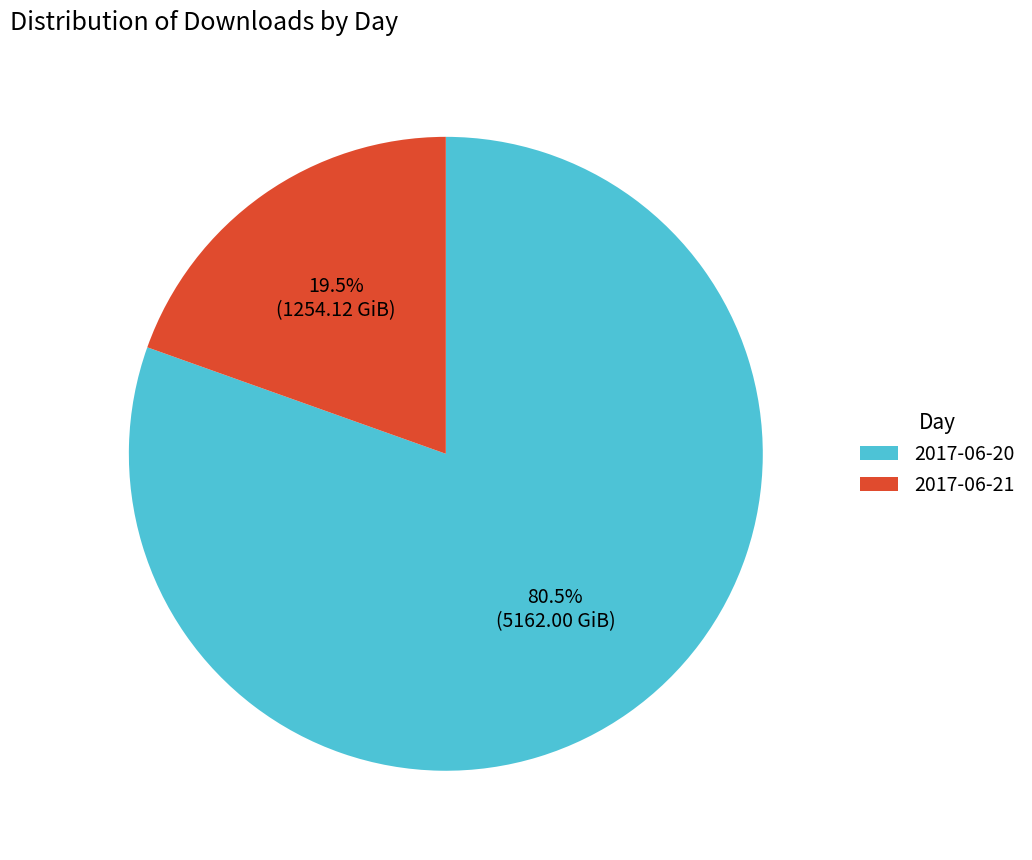

True or false: 2017-06-21 accounts for 13% of the total.

False